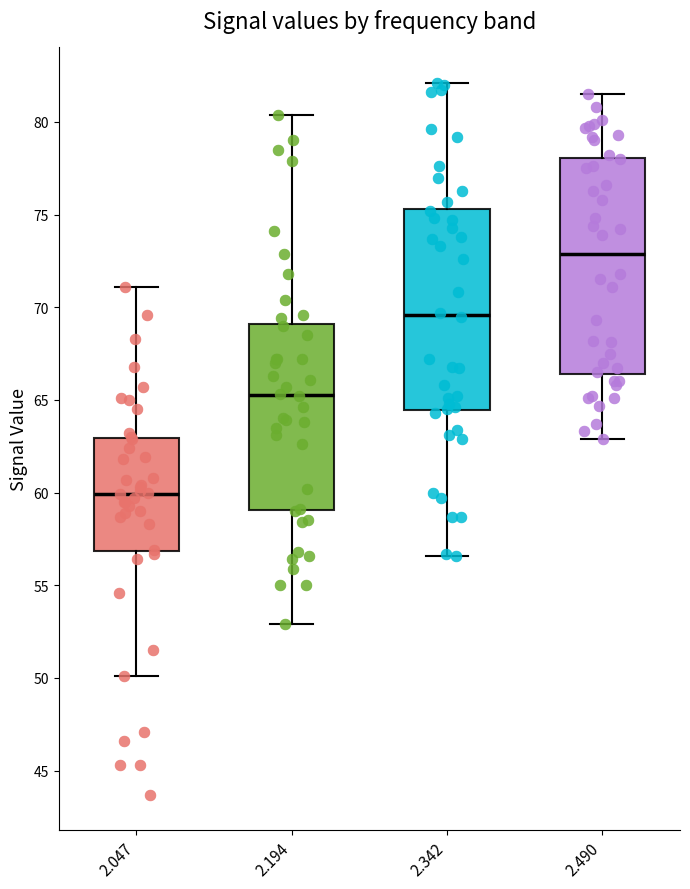

Which box's median line is the highest?

2.490